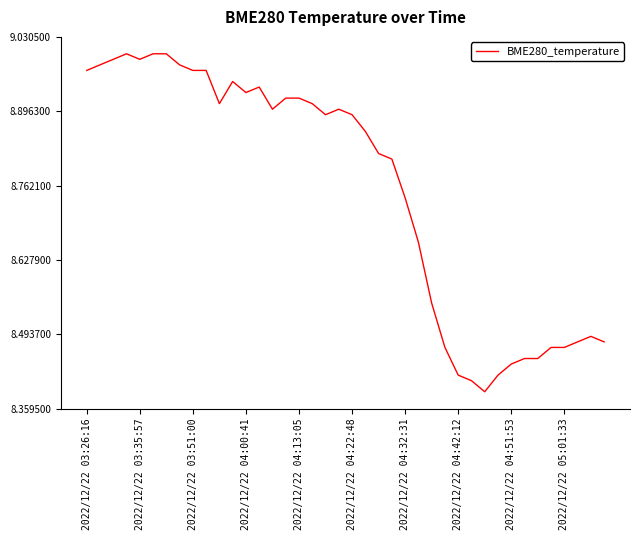

How many lines are shown in the chart?

1